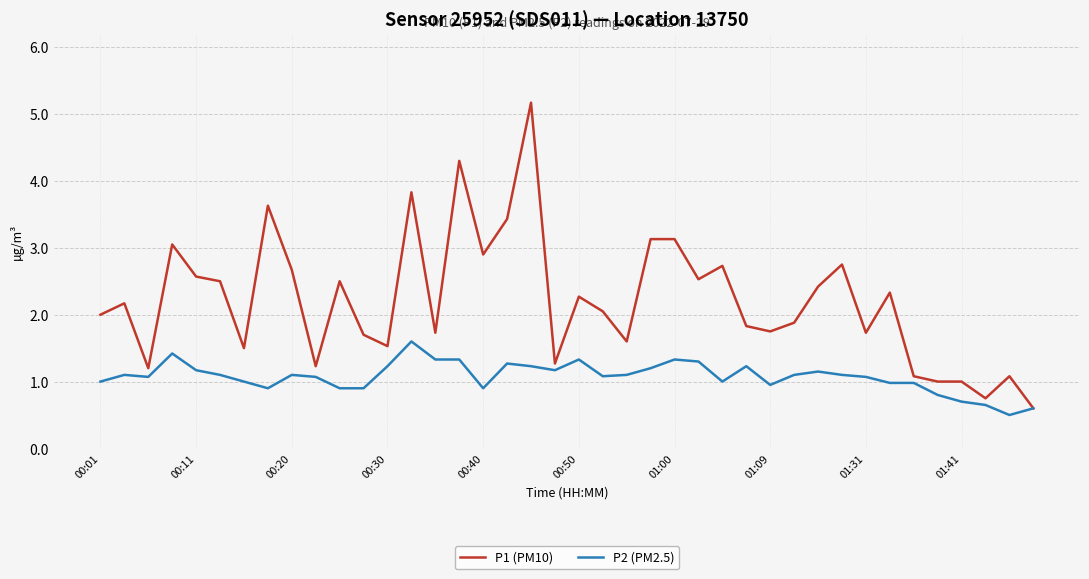

What is the minimum value shown in the chart?

0.5